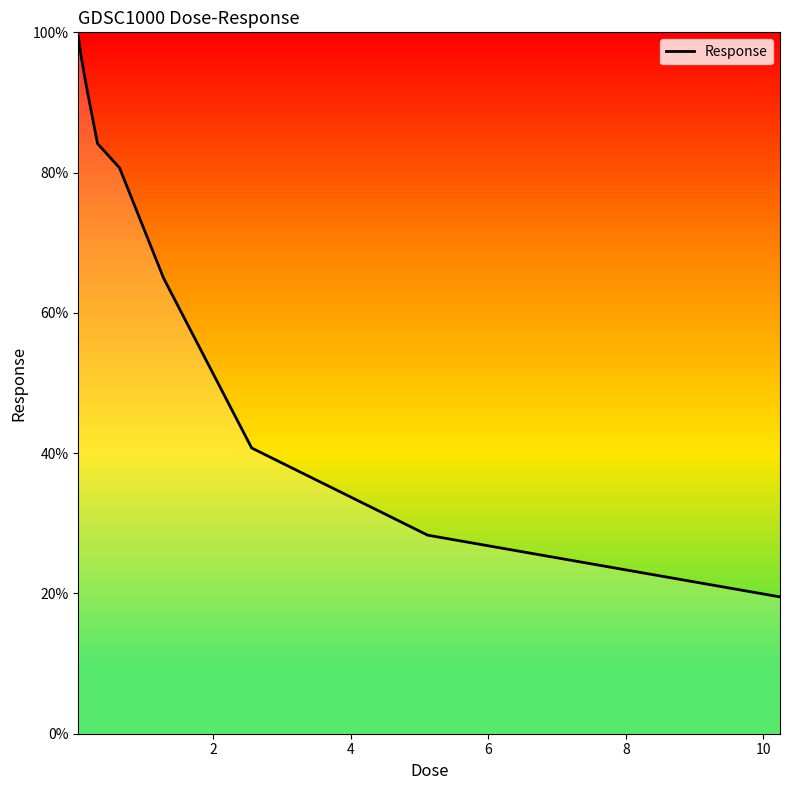

What is the maximum value shown in the chart?

99.4